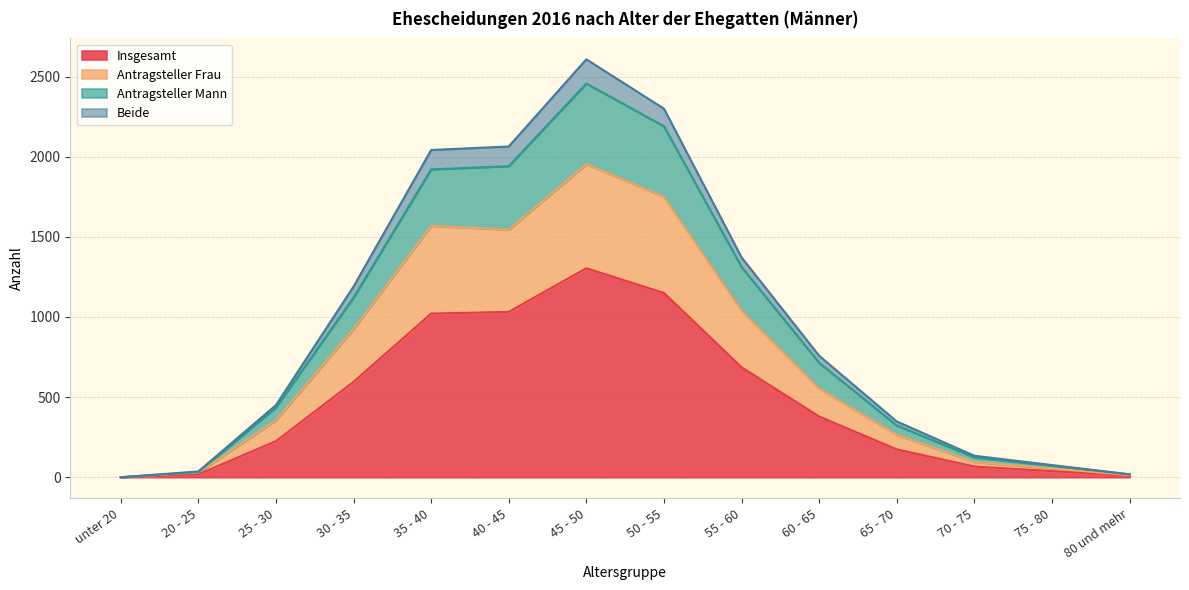

Reading left to right, what are all the values shown in this chart?

Insgesamt: 0	18	225	595	1021	1032	1304	1150	686	379	174	67	38	9
Antragsteller Frau: 0	29	356	925	1569	1545	1954	1750	1039	553	265	95	55	13
Antragsteller Mann: 0	32	435	1121	1921	1941	2457	2190	1312	714	323	124	72	18
Beide: 0	36	450	1190	2042	2064	2608	2300	1372	758	348	134	76	18